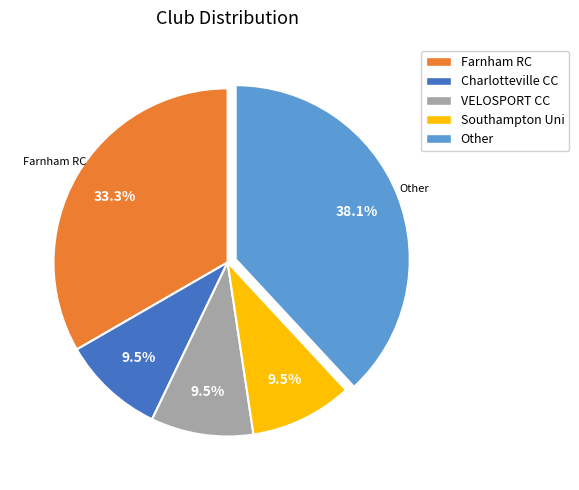

Does any single category account for the majority?

No